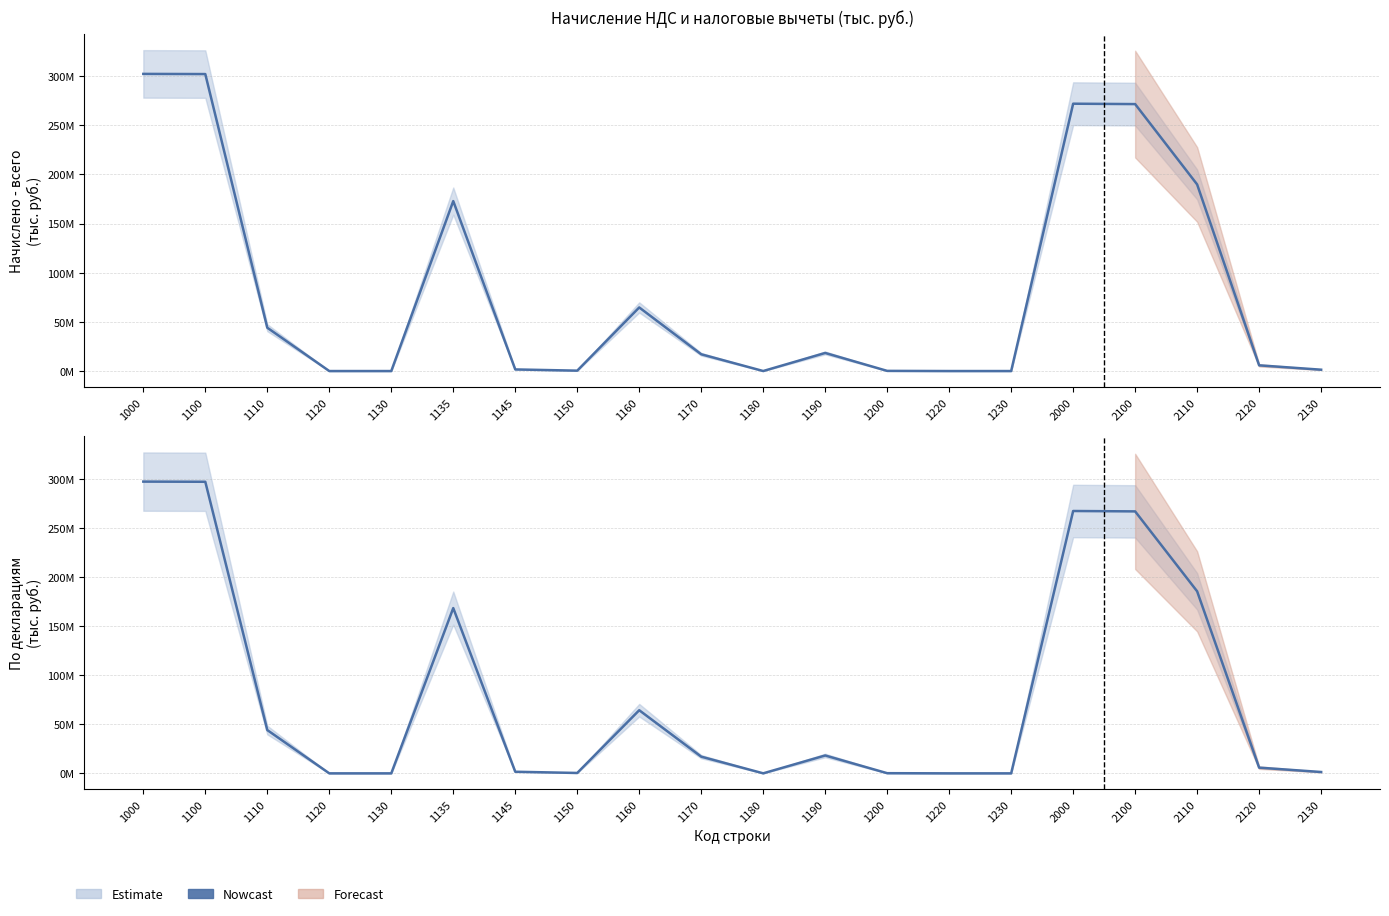

The По декларациям series shows 18955 at 1180. True or false?

False